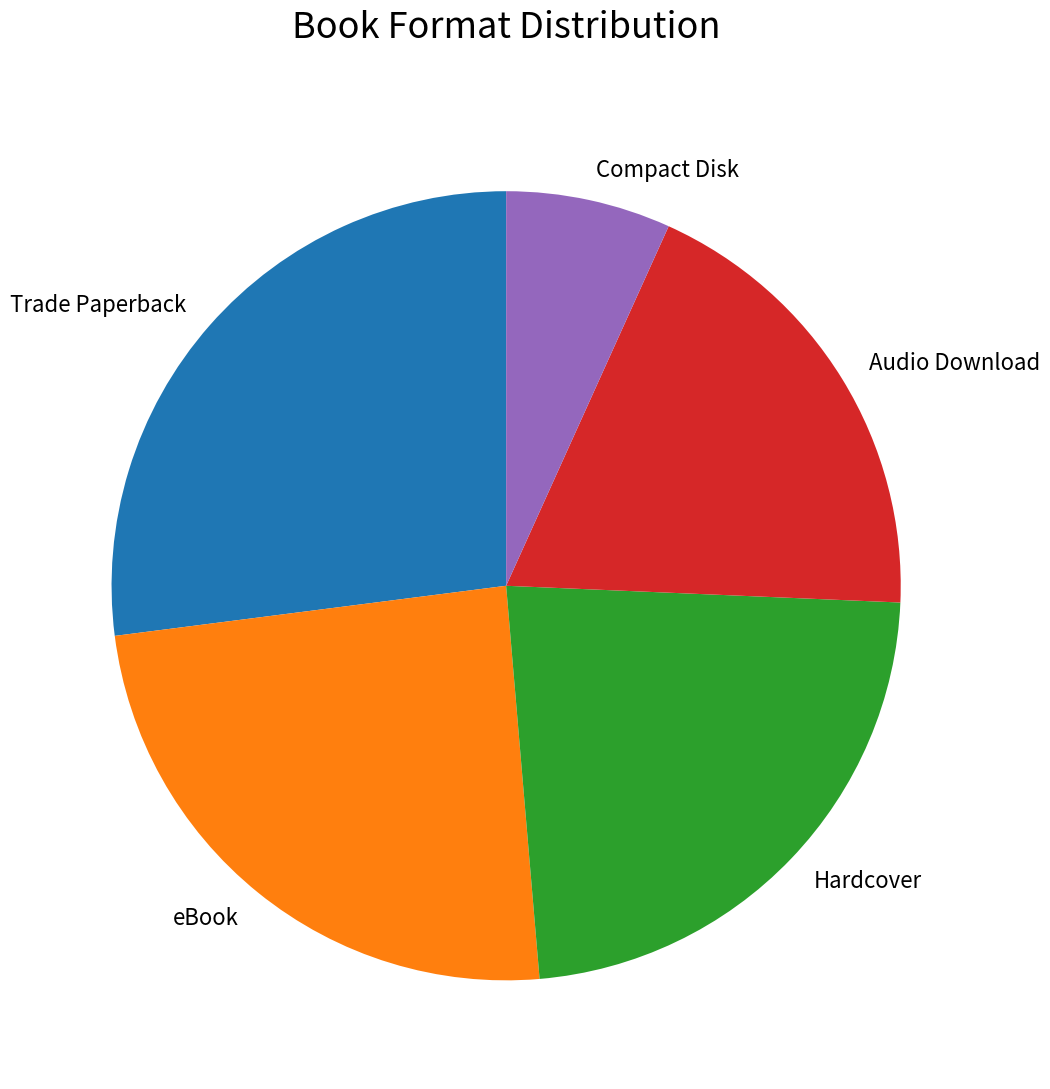

Is eBook the majority of the pie?

No